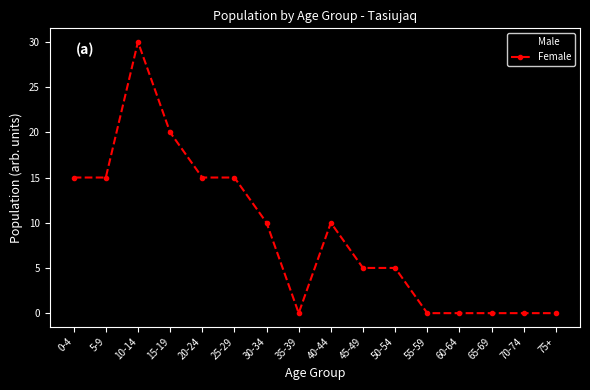

What is the difference between the maximum and minimum values in the Female series?

30